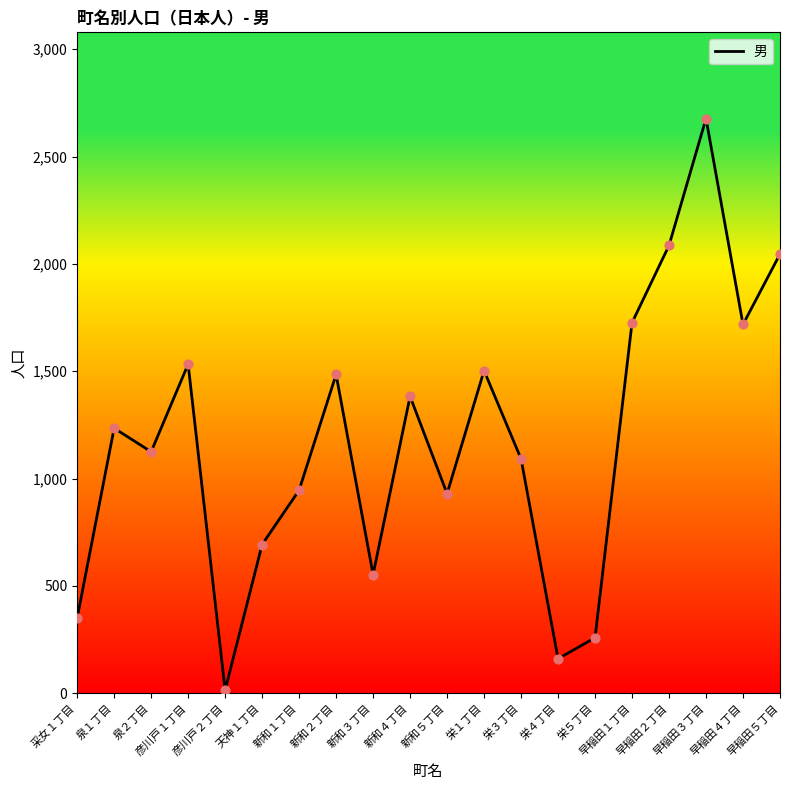

What is the ratio of the value at 早稲田１丁目 to the value at 天神１丁目?

2.5